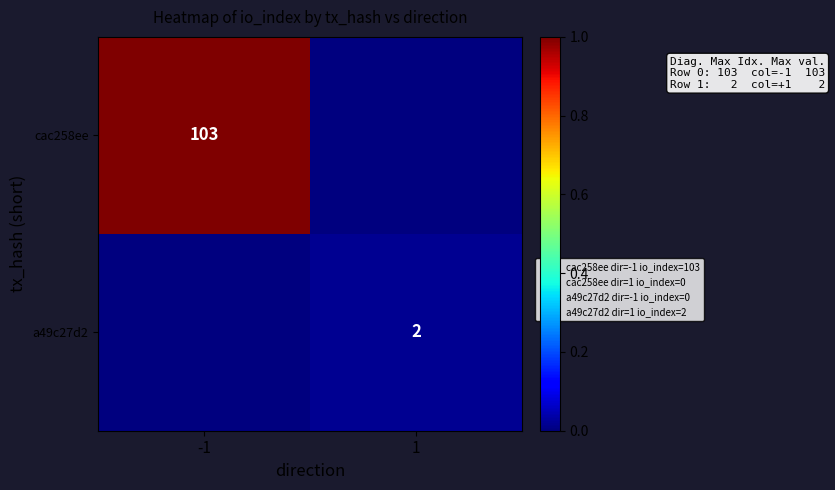

At how many categories does at least one series exceed 0?

2